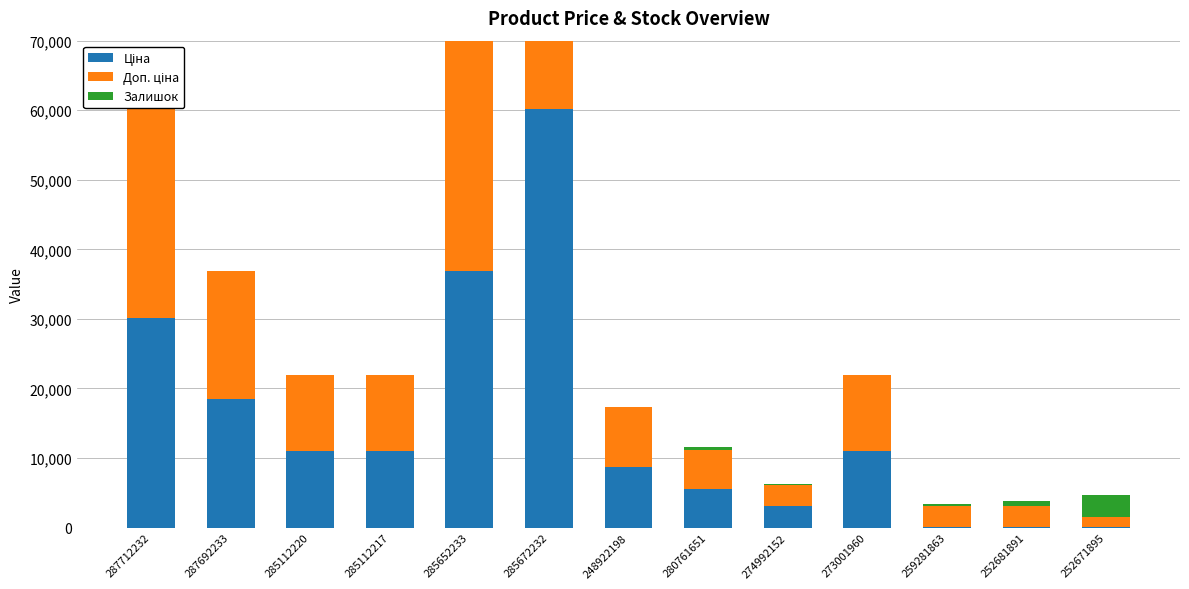

Is it true that Ціна equals 14787.7 at 285112220?

False